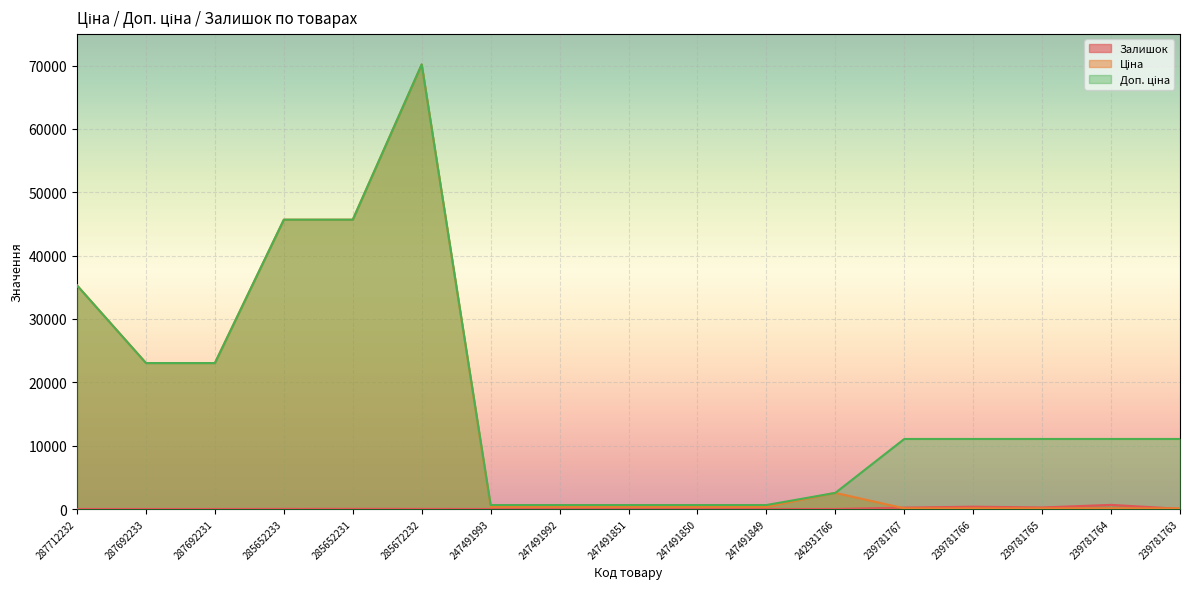

How many values in the Доп. ціна series are below 11055?

6